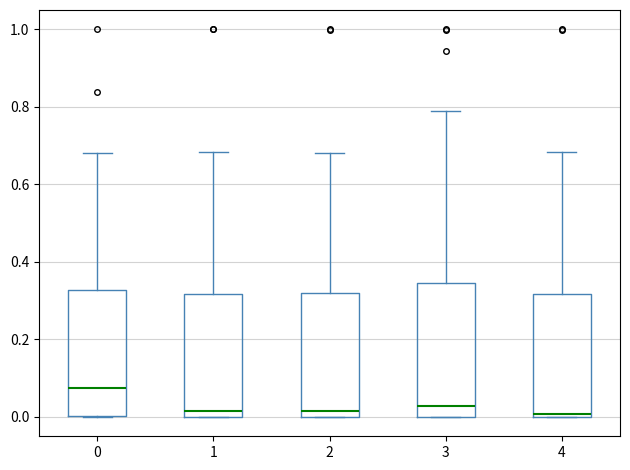

Reading left to right, read every box against the y-axis: the position of its median line, the range the box covers, and the ends of its whiskers. The values are not printed on the chart, so give them approximately, as read against the axis.

0: median 0.08, box 0.00 to 0.32, whiskers 0.00 to 0.68
1: median 0.02, box 0.00 to 0.32, whiskers 0.00 to 0.68
2: median 0.02, box 0.00 to 0.32, whiskers 0.00 to 0.68
3: median 0.02, box 0.00 to 0.34, whiskers 0.00 to 0.80
4: median 0.00 (just above the box's lower edge), box 0.00 to 0.32, whiskers 0.00 to 0.68